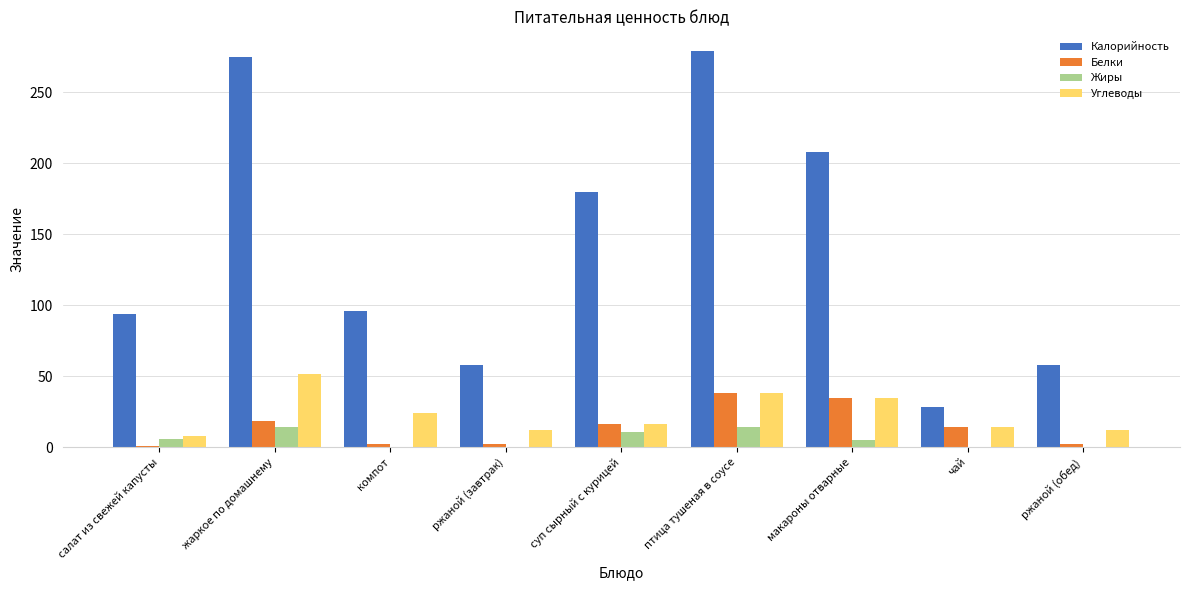

Count the number of data series in this chart.

4